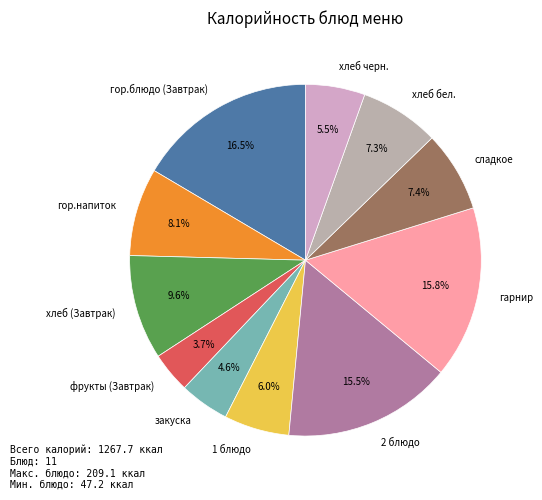

The гор.напиток slice represents 8% of the pie. True or false?

True